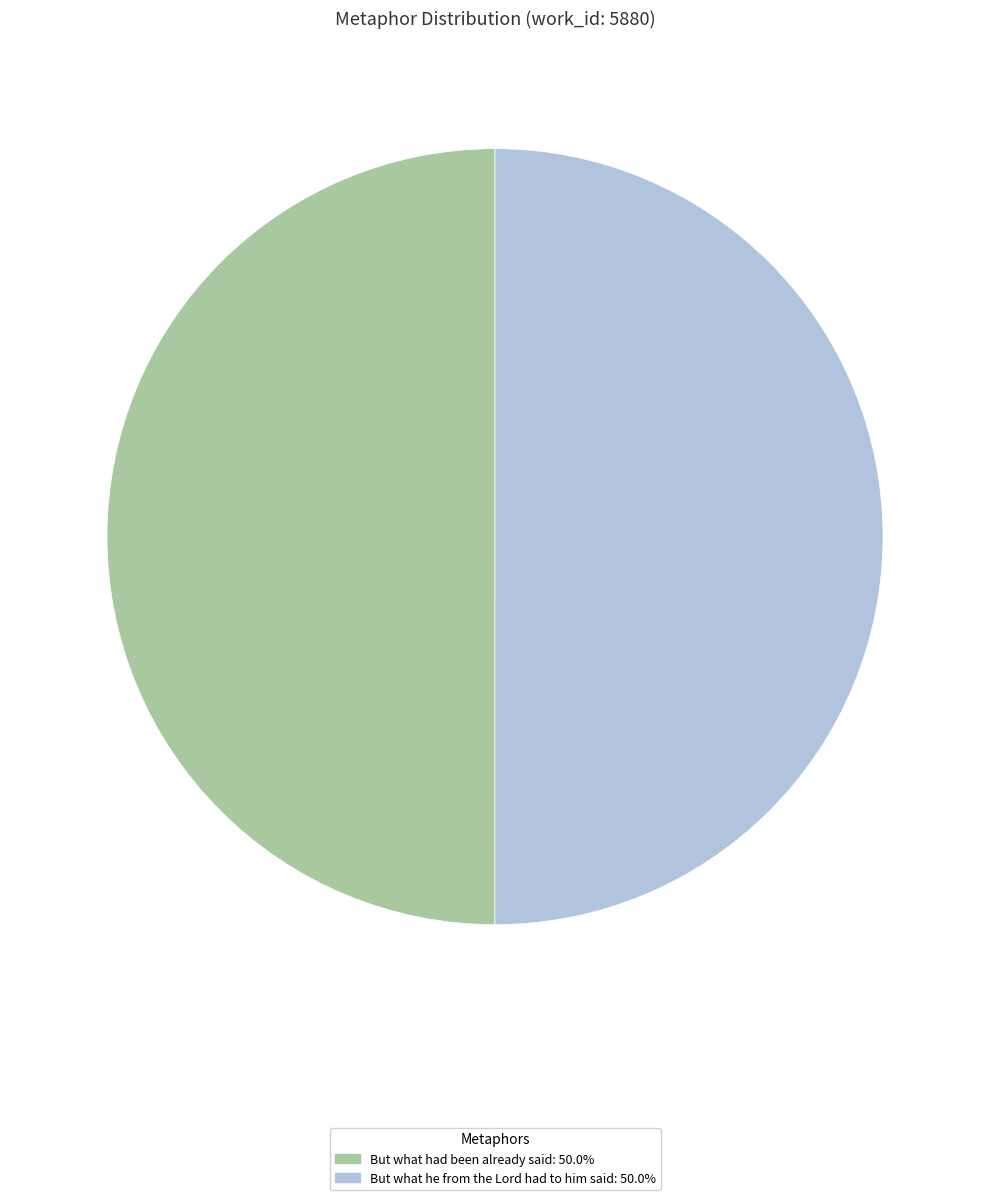

How many segments does this pie chart have?

2